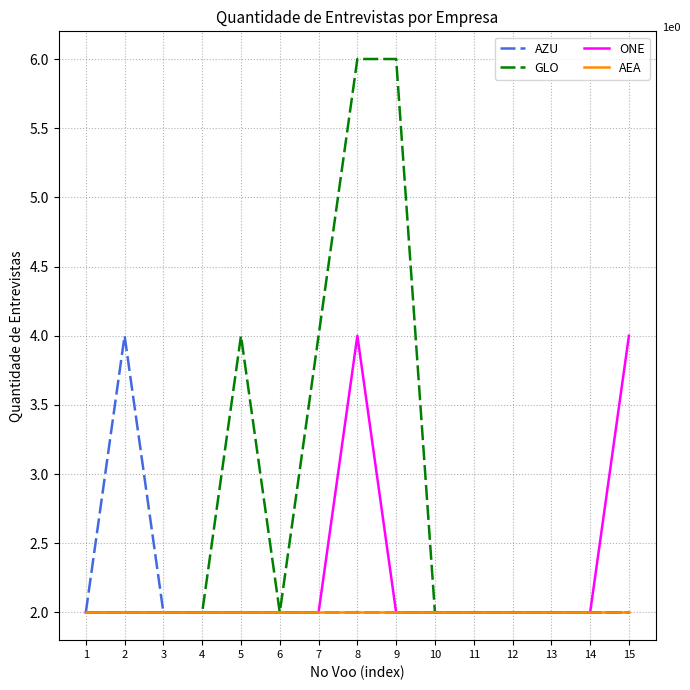

Rank the series by their average value, from highest to lowest.

GLO, ONE, AZU, AEA